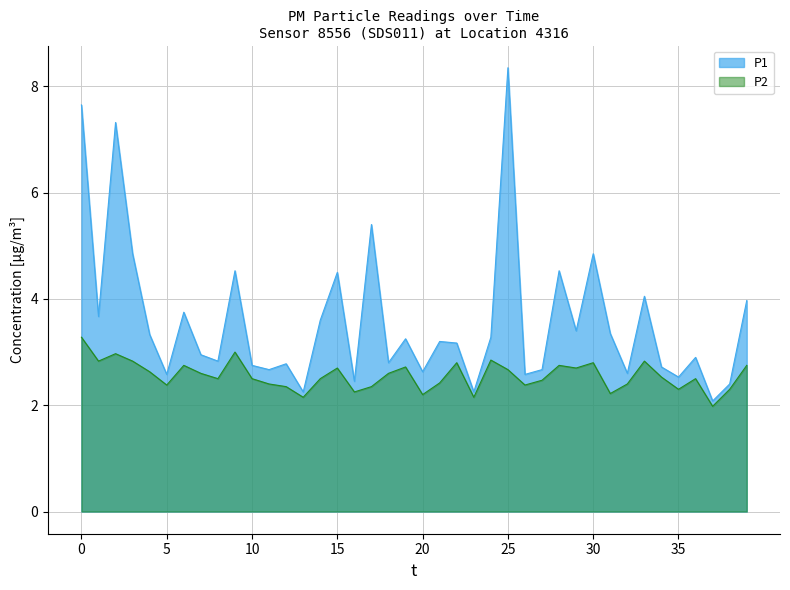

At which label is P1 closest to 5?

00:09